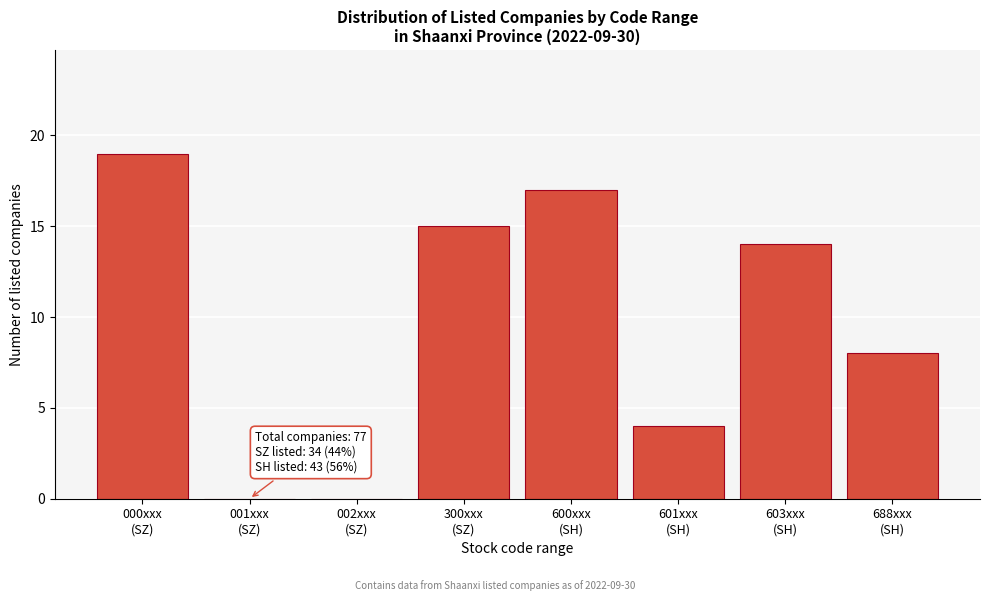

What is the maximum value shown in the chart?

19